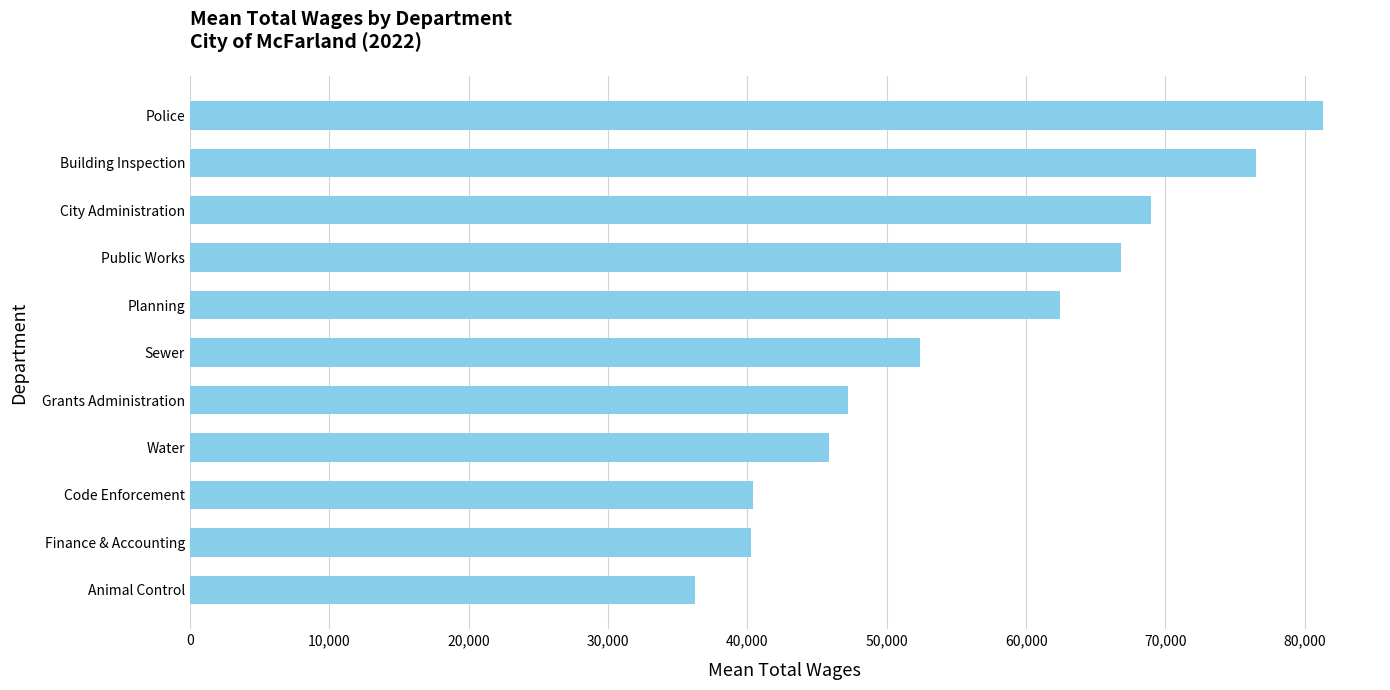

At which label is the value closest to 58768?

Planning